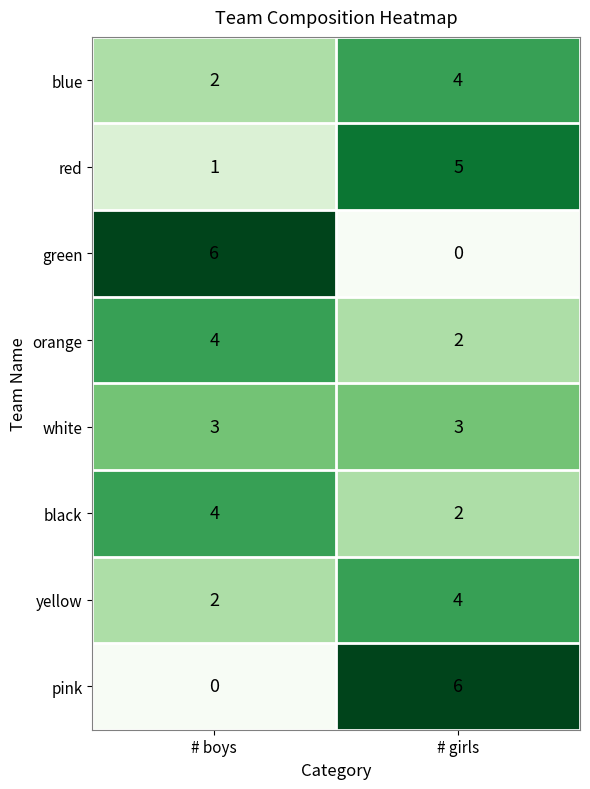

What is the difference between the highest and lowest values at # girls?

6